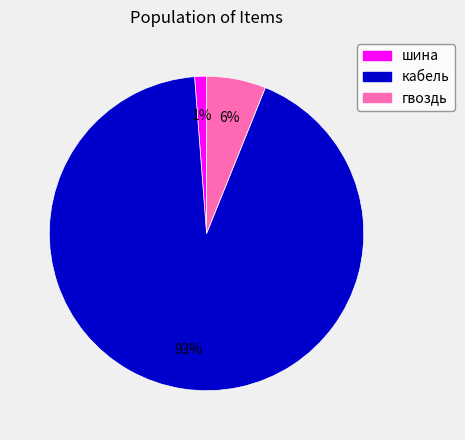

What is the smallest slice in the pie chart?

шина